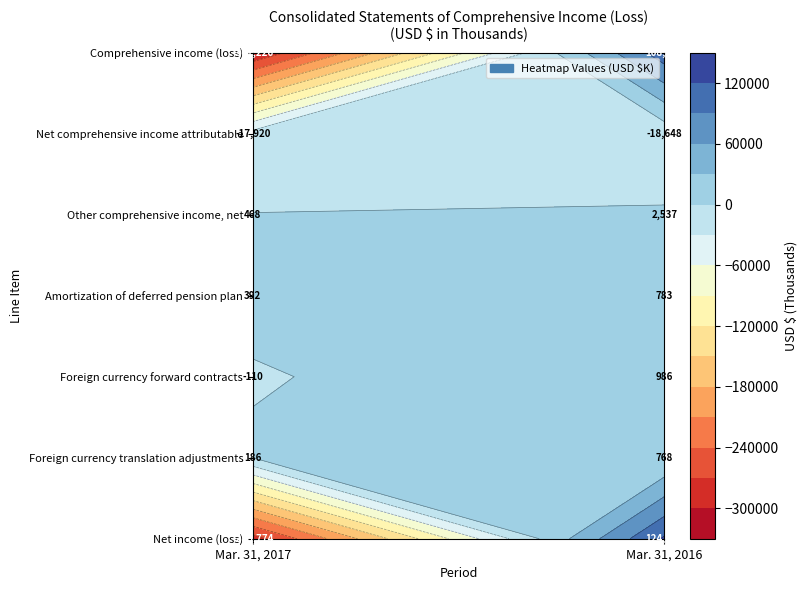

The value of Foreign currency translation adjustments at Mar. 31, 2016 is 1141. True or false?

False